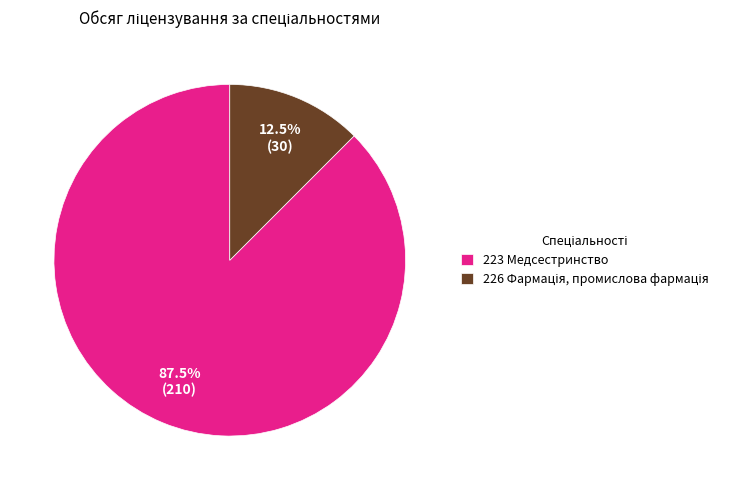

What is the majority slice?

223 Медсестринство